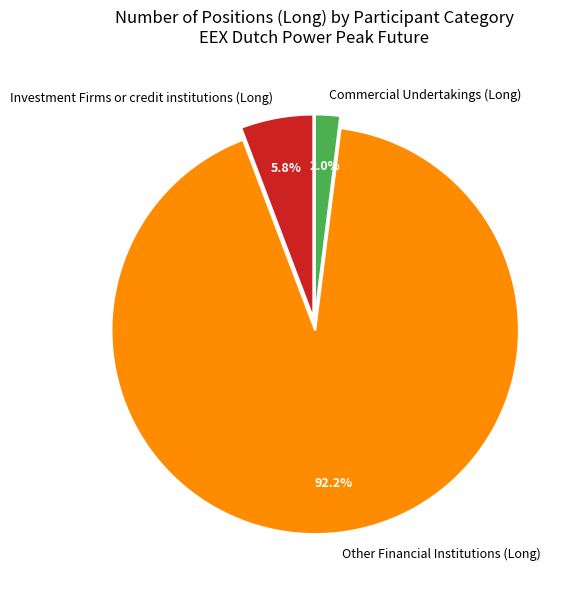

To the nearest percent, what is the difference between the largest and smallest slice percentages?

90%